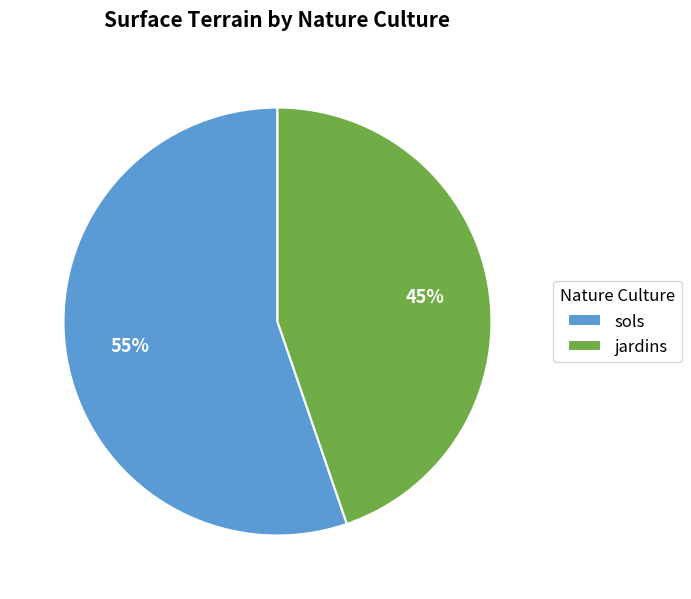

What is the ratio of the value at jardins to the value at sols?

0.8